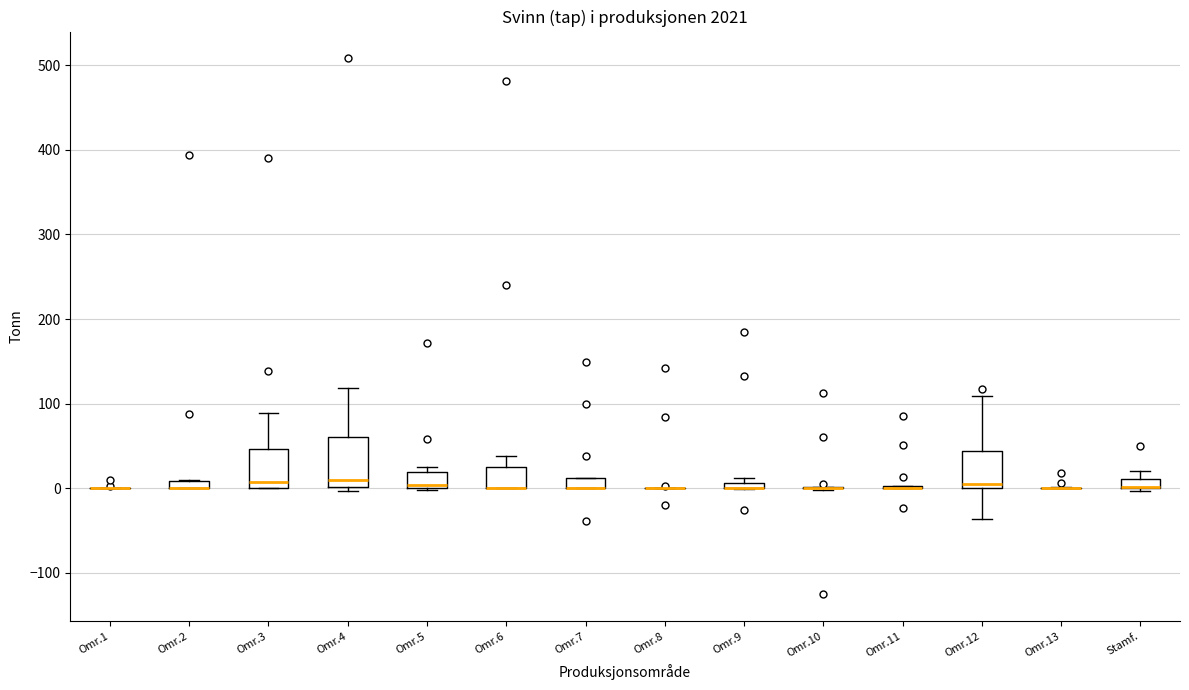

Which box is the tallest, from its lower edge to its upper edge?

Omr.4